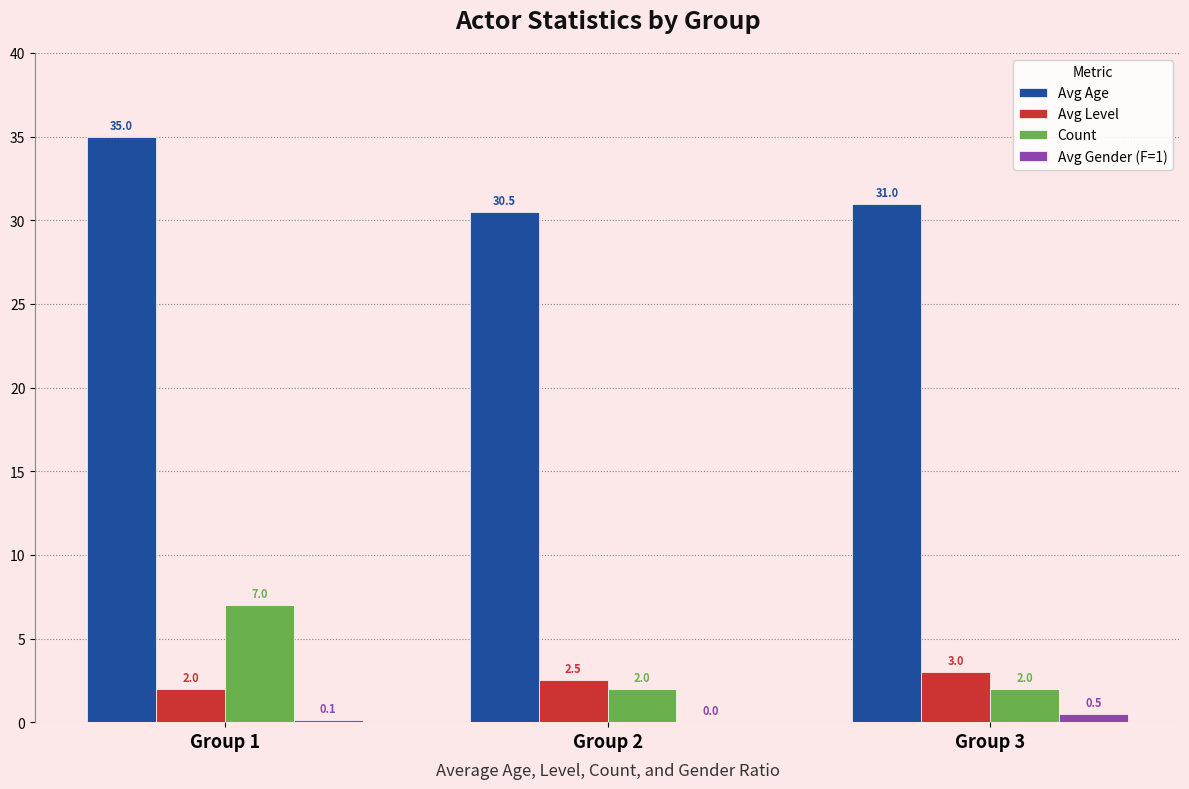

At which category is the sum across all series the highest?

Group 1